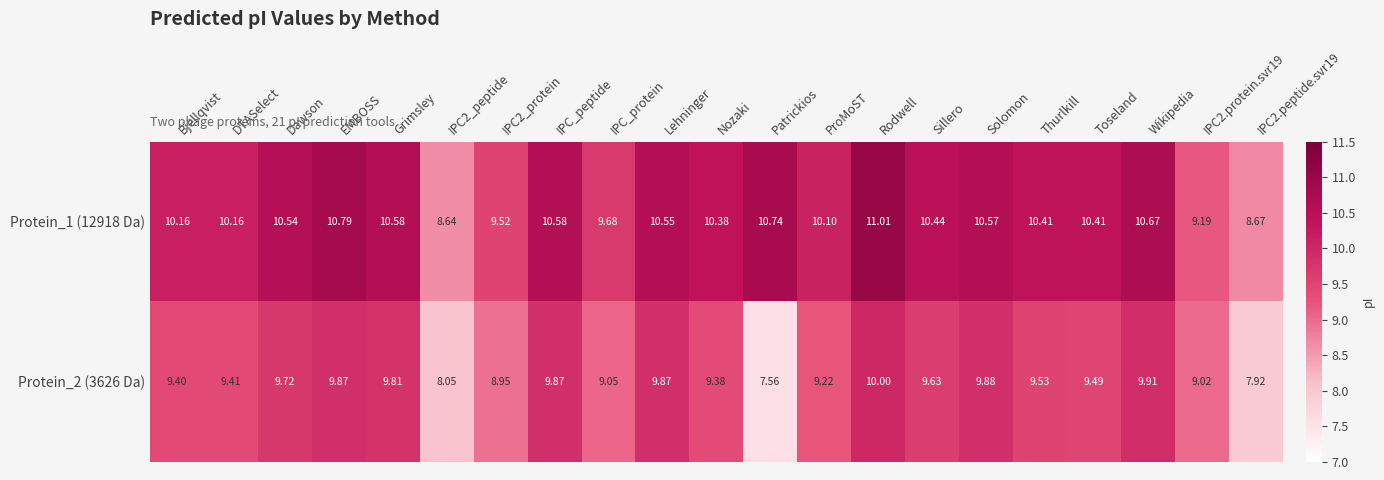

At how many categories does at least one series exceed 10?

16